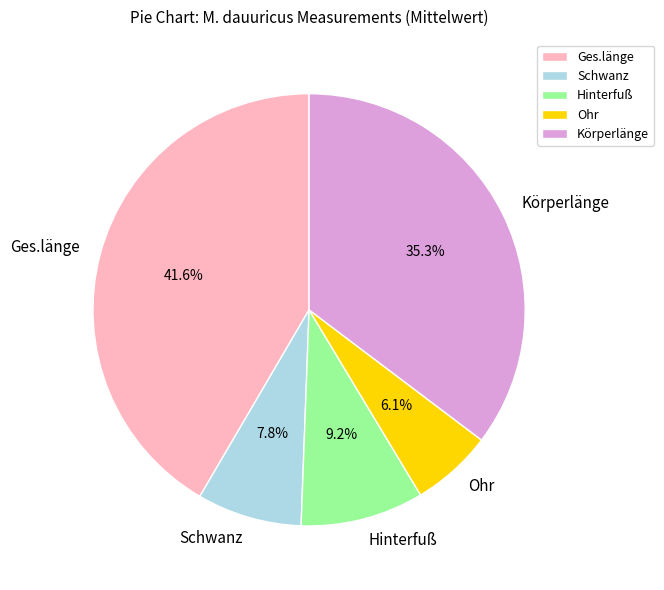

To the nearest percent, what is the difference between the Ges.länge and Schwanz slice percentages?

34%